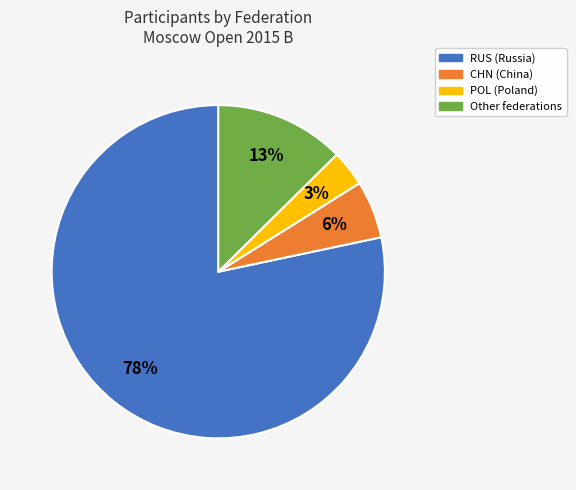

Count the number of slices in the pie.

4